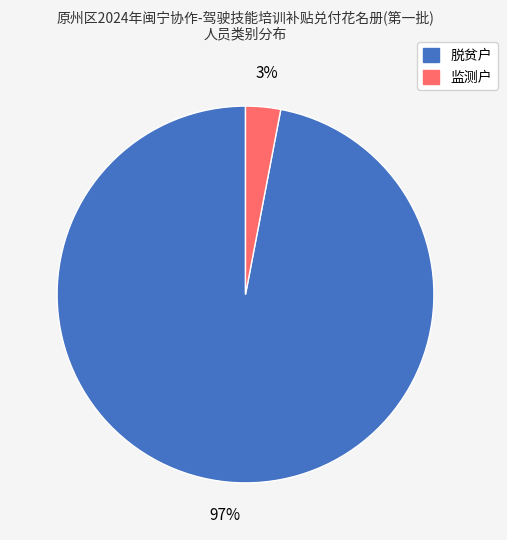

Which slice is the largest?

脱贫户